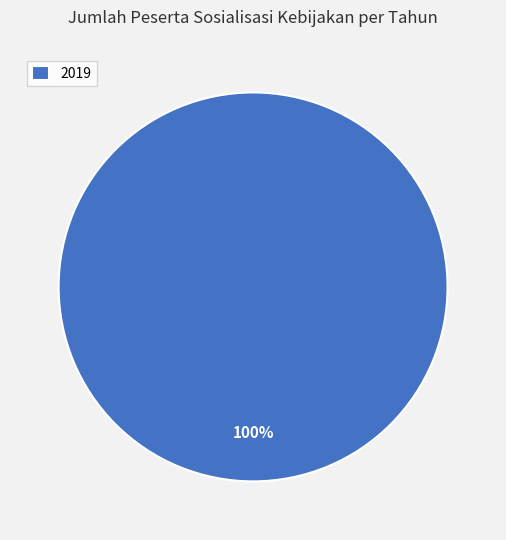

Rank the categories by value from lowest to highest.

2019